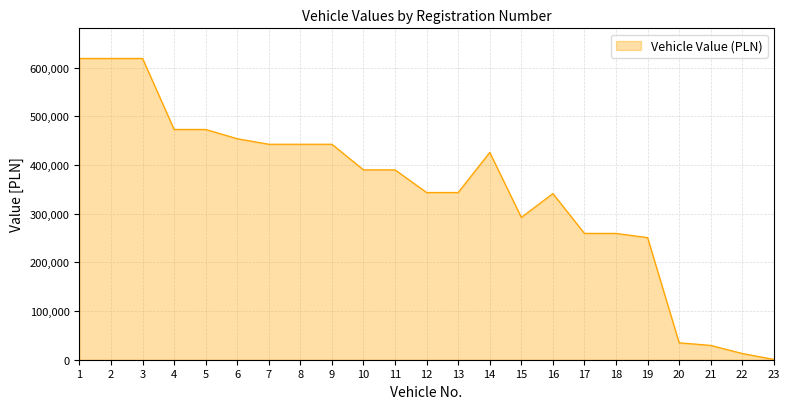

Count the number of data series in this chart.

1